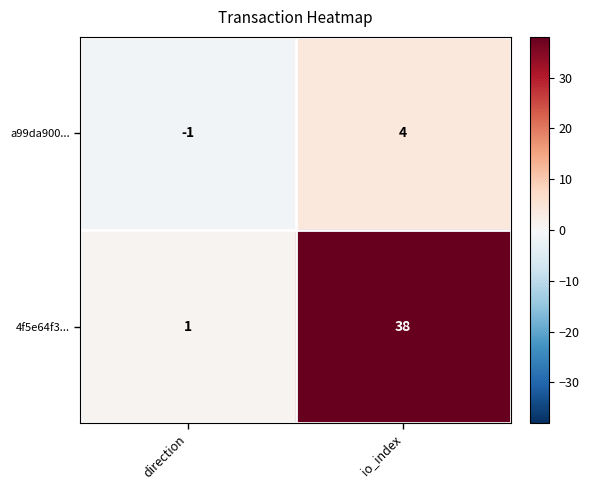

Which category has the lowest value across all series?

direction